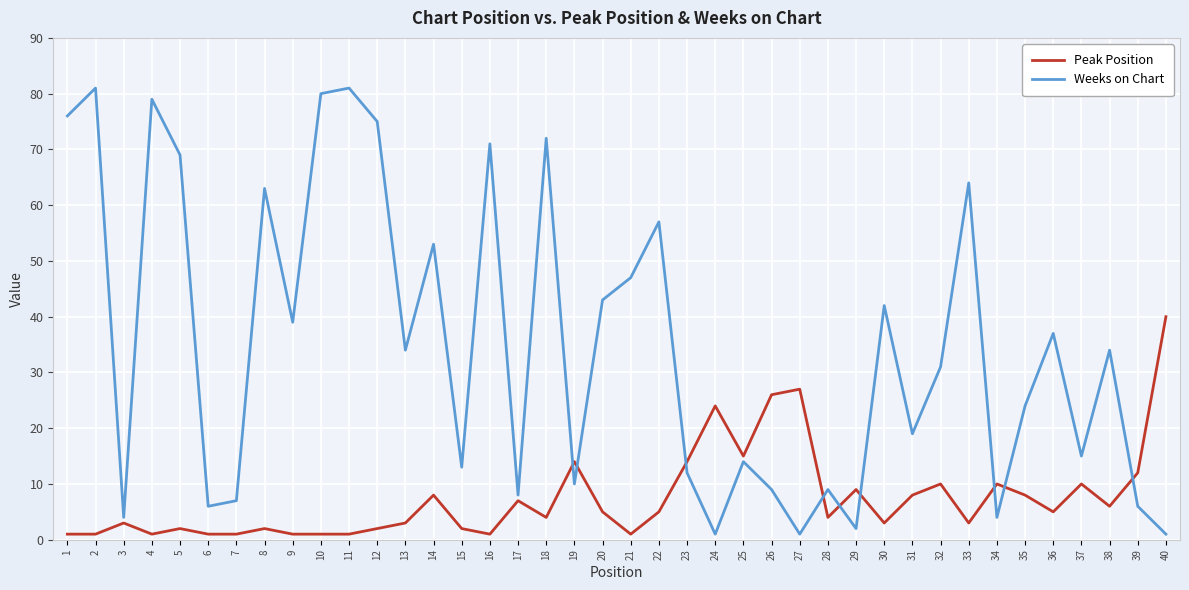

What is the lowest value of the Weeks on Chart series?

1